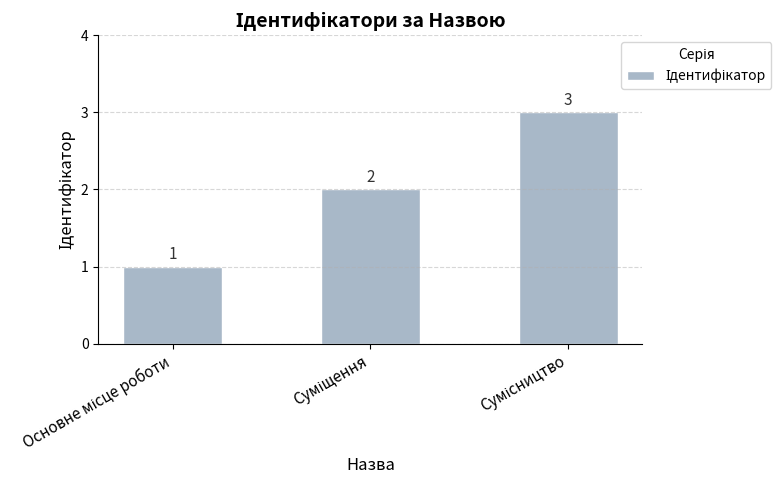

How many values are between 1 and 3?

3